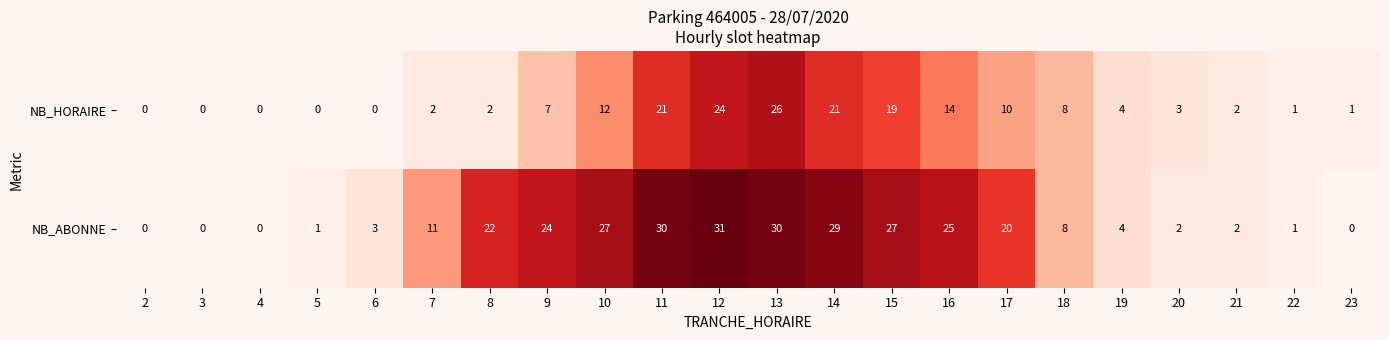

What is the difference between the highest and lowest values at 5?

1